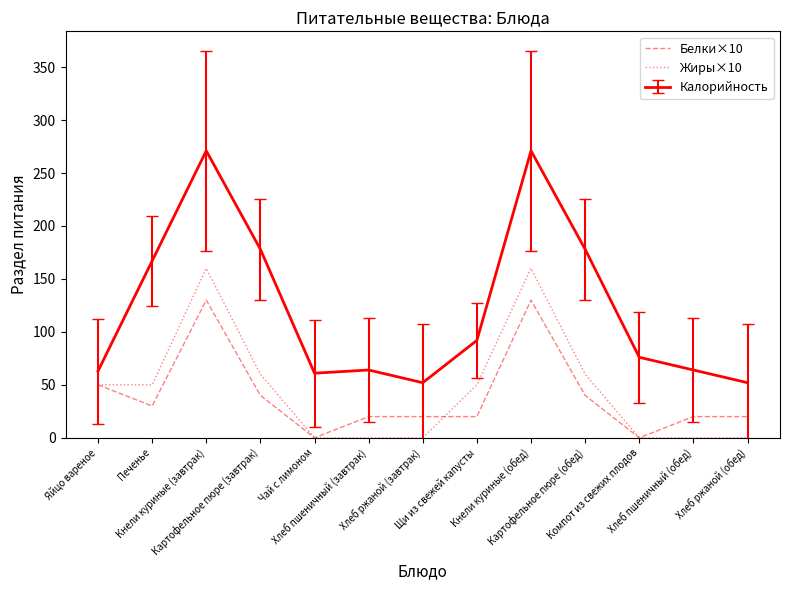

List the series in order of their peak value, lowest first.

Белки×10, Жиры×10, Калорийность